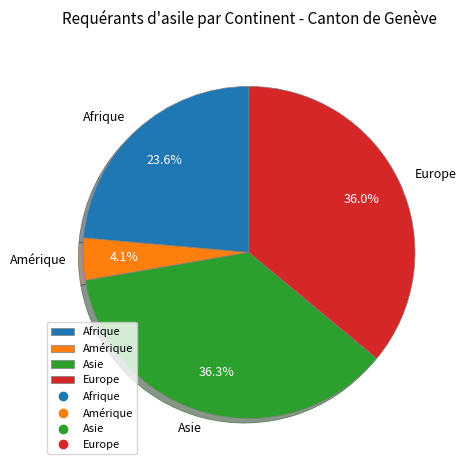

Approximately how many times larger is the value at Asie compared to Europe?

1.0